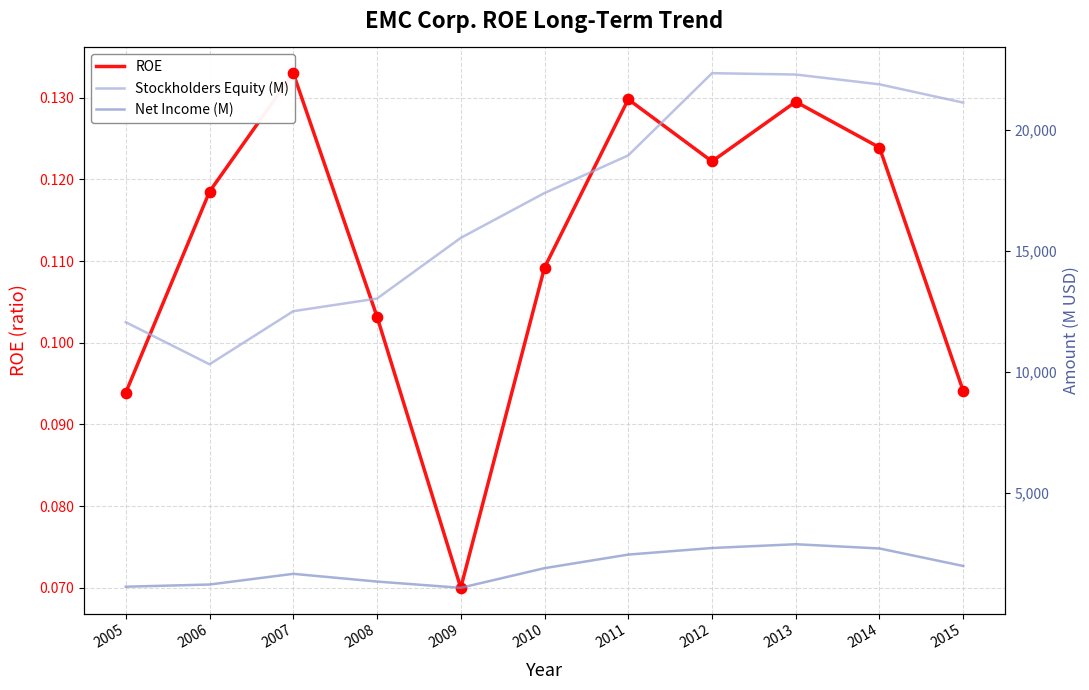

At which category is the sum across all series the highest?

2013